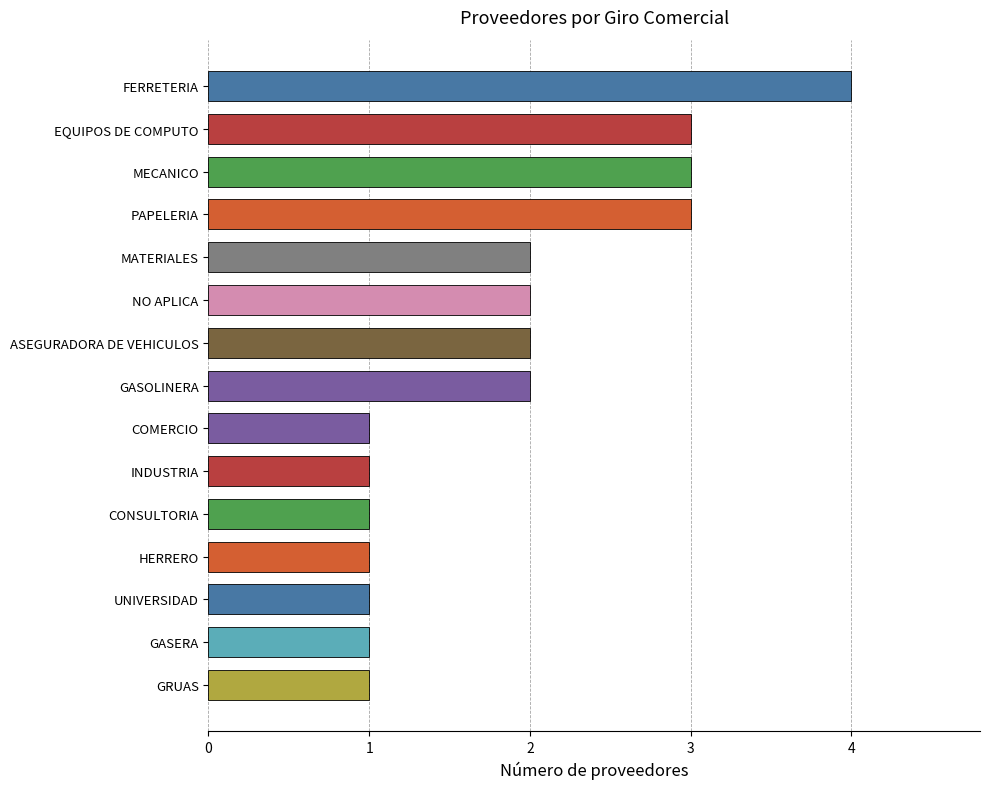

What is the greatest value displayed?

4